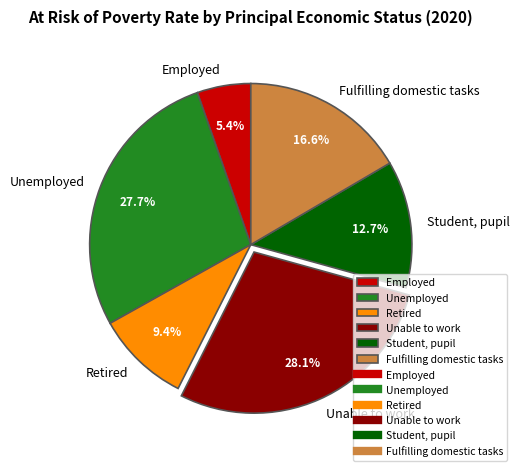

Count the number of slices in the pie.

6